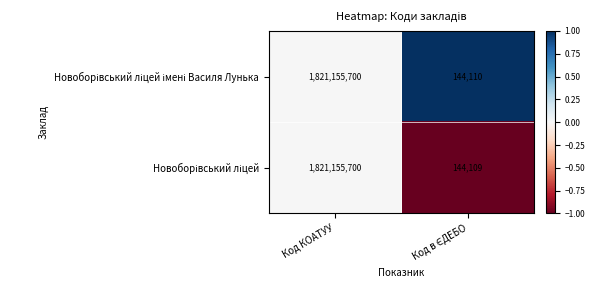

Which label corresponds to the largest value in the chart?

Код КОАТУУ